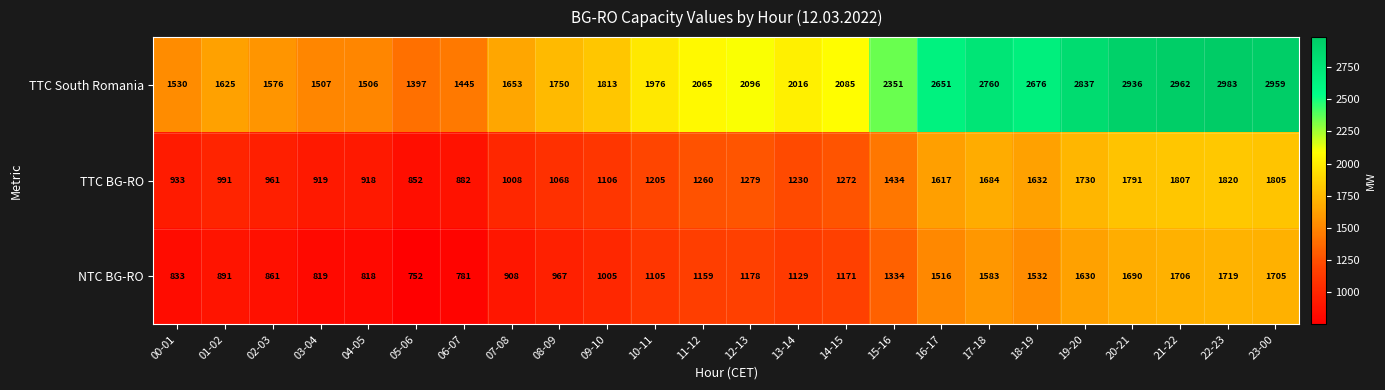

At which category is the sum across all series the highest?

22-23